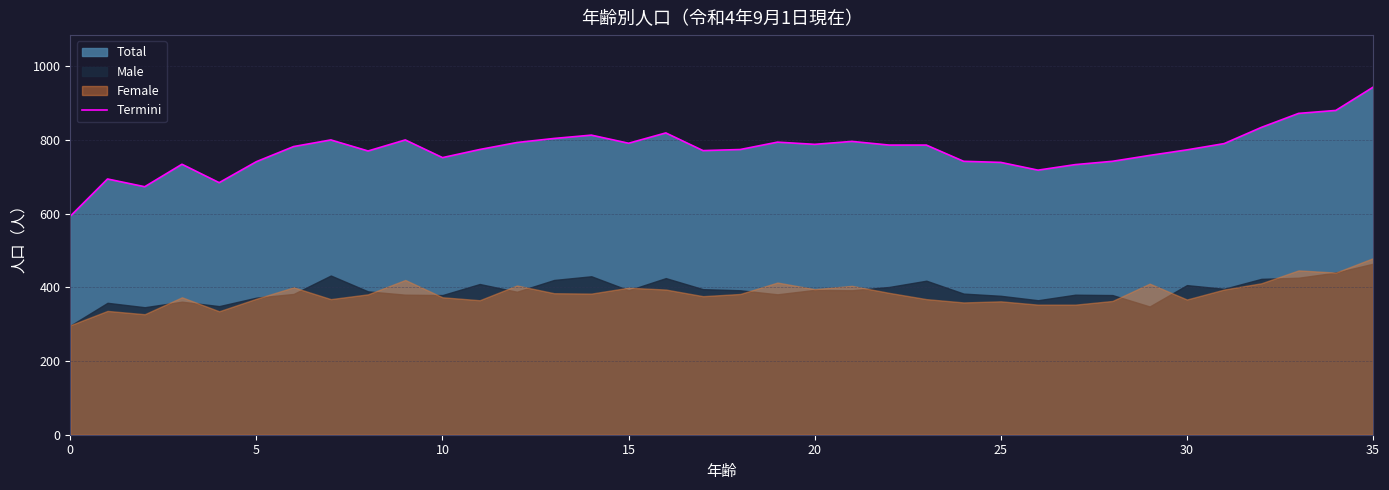

What is the change in value from 8 to 15?

+21